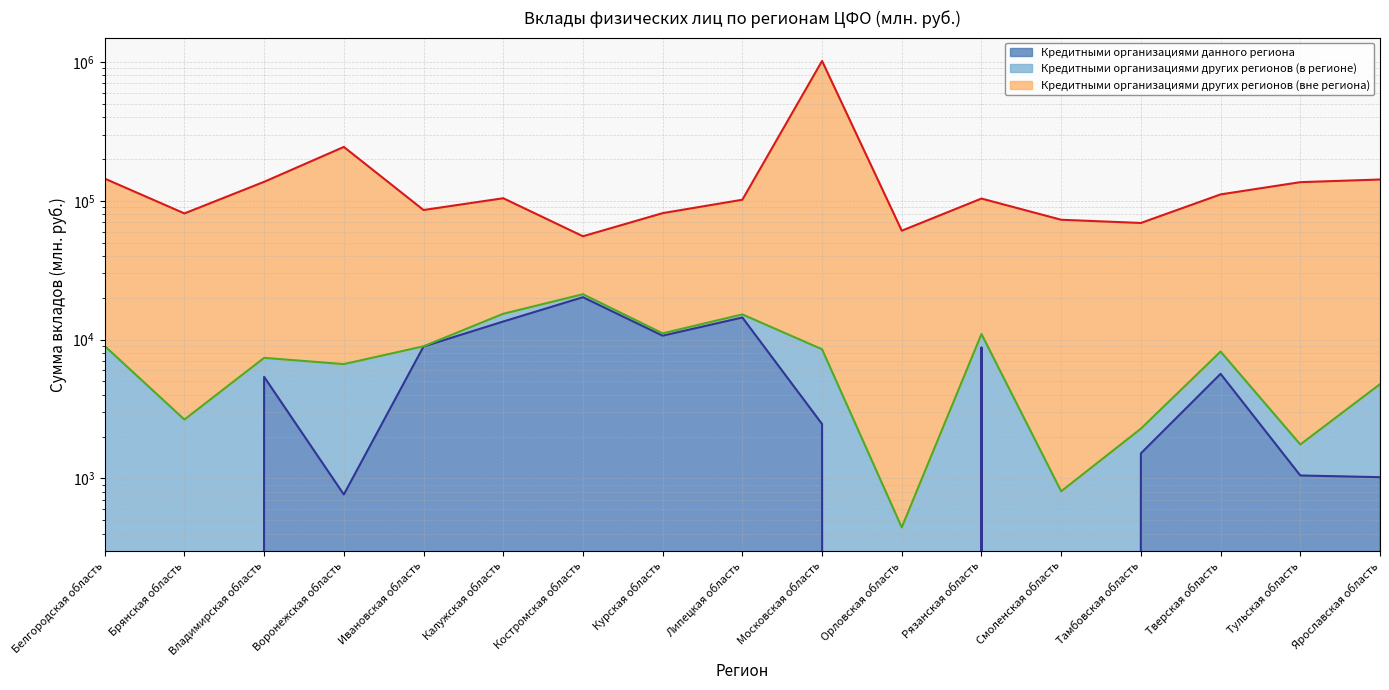

True or false: Кредитными организациями данного региона and Кредитными организациями других регионов (вне региона) intersect in this chart.

False